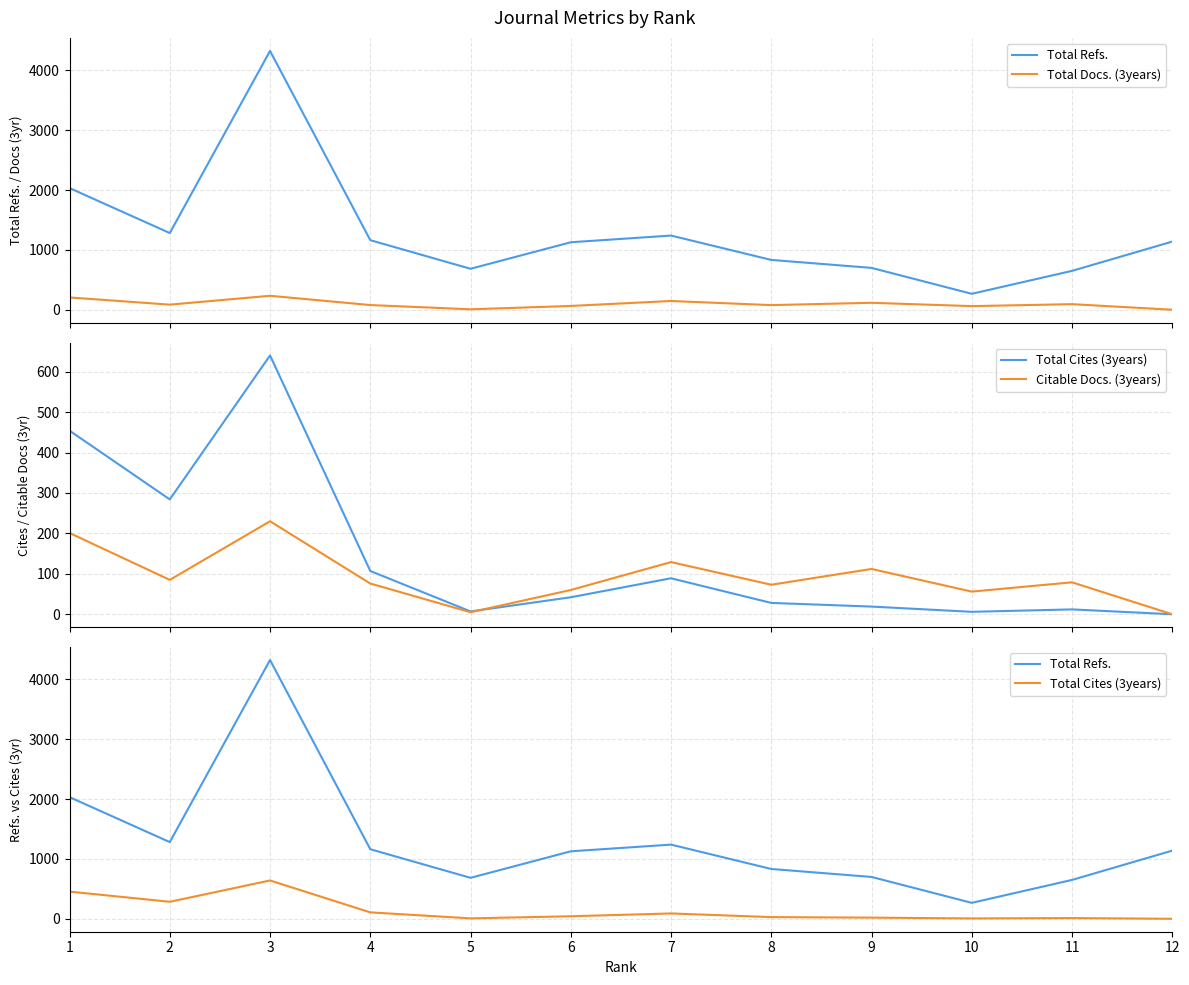

What are all the series names shown in the legend?

Total Refs., Total Docs. (3years), Total Cites (3years), Citable Docs. (3years)